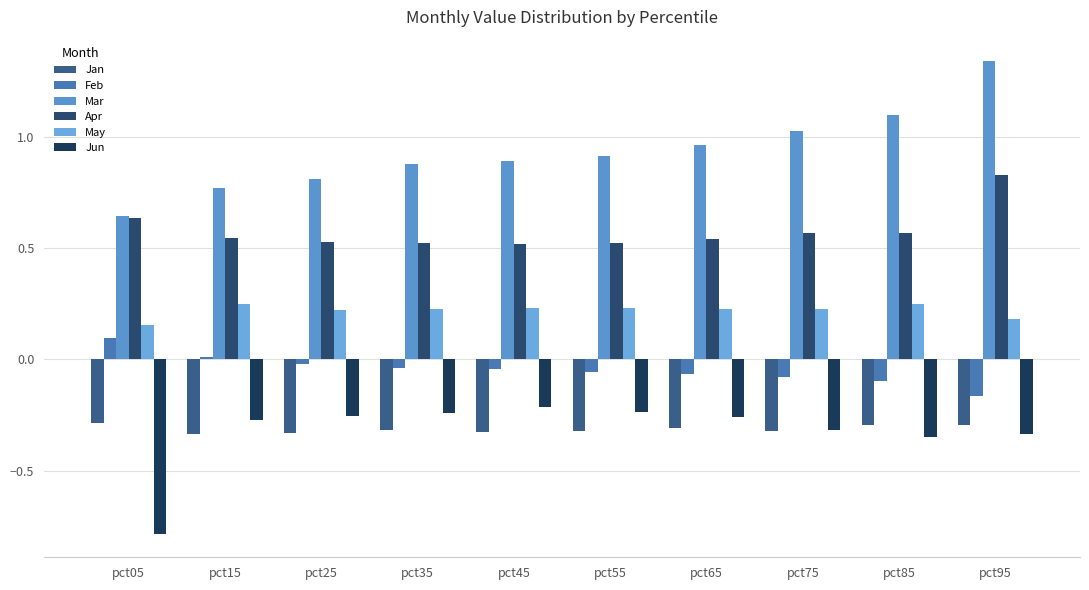

What are all the series names shown in the legend?

Jan, Feb, Mar, Apr, May, Jun